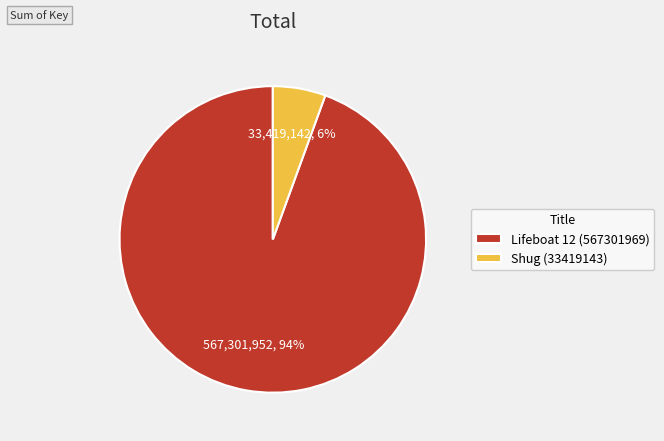

The Lifeboat 12 (567301969) slice represents 84% of the pie. True or false?

False